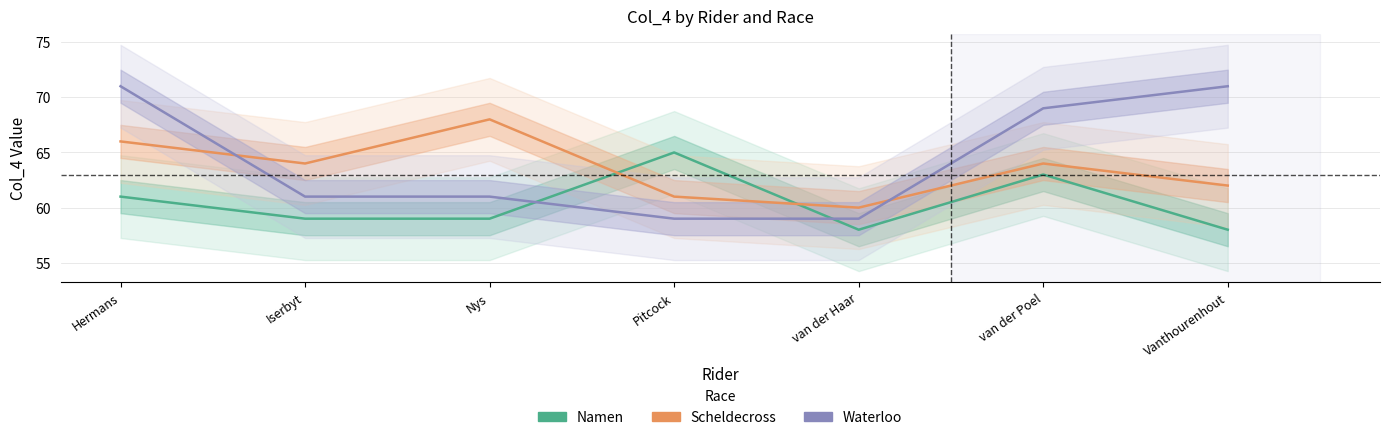

At how many categories does at least one series exceed 60?

6